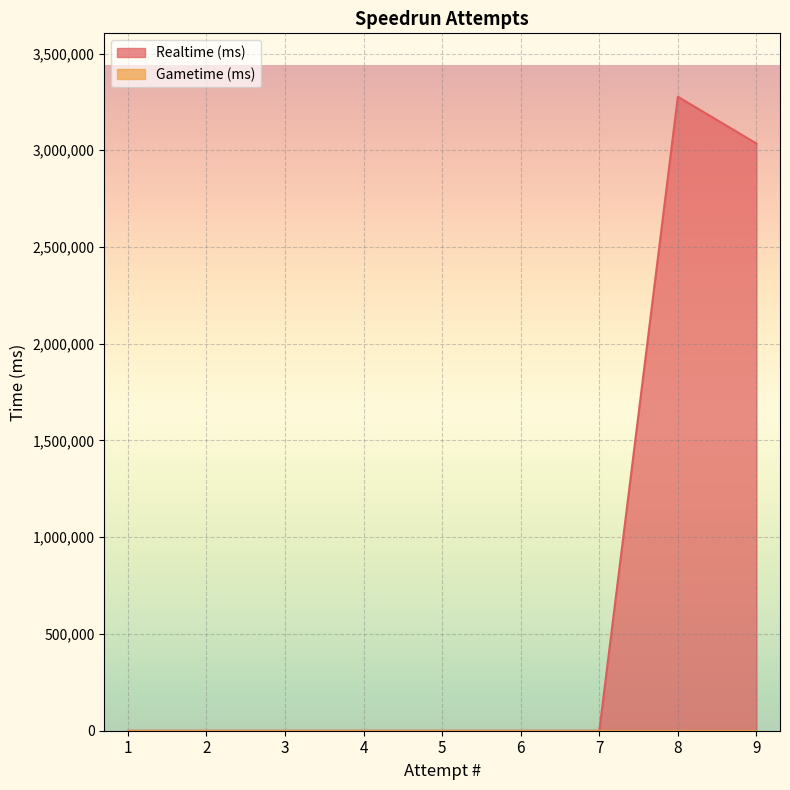

Reading left to right, what are all the values shown in this chart?

1=0	2=0	3=0	4=0	5=0	6=0	7=0	8=3276570	9=3034744